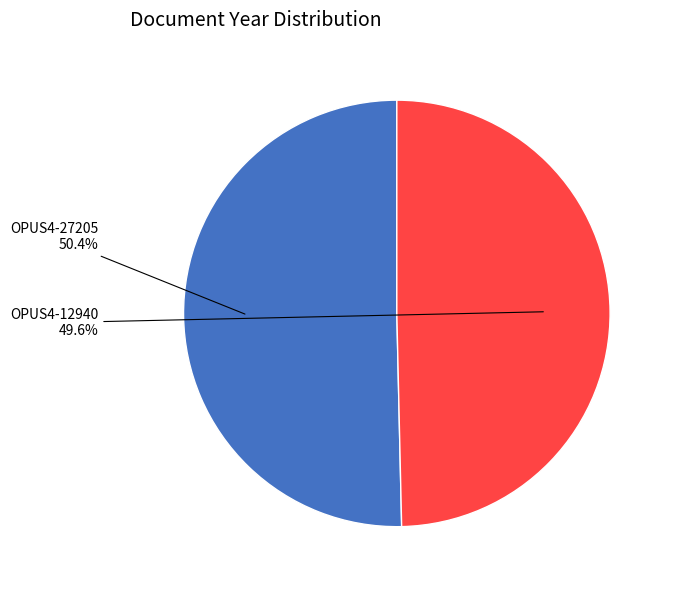

To the nearest percent, what is the average slice percentage?

50%